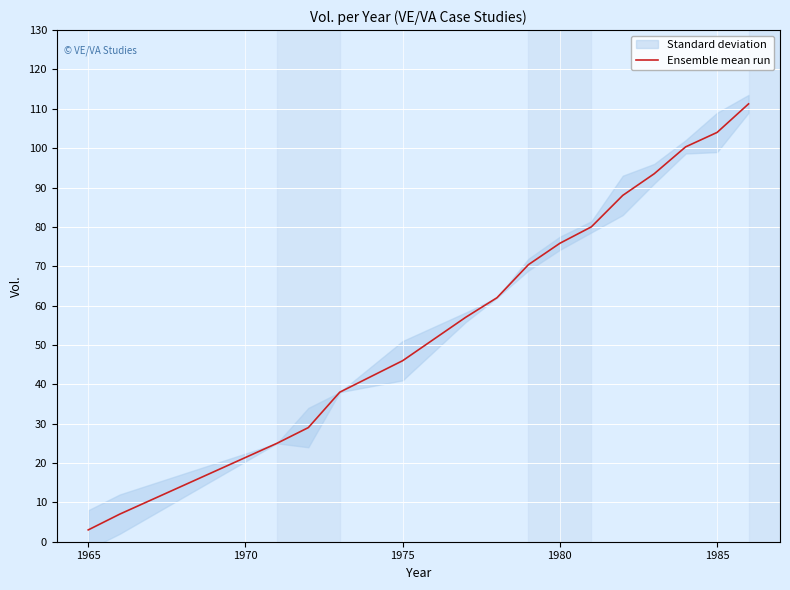

What is the difference between the second highest and second lowest values?

97.0